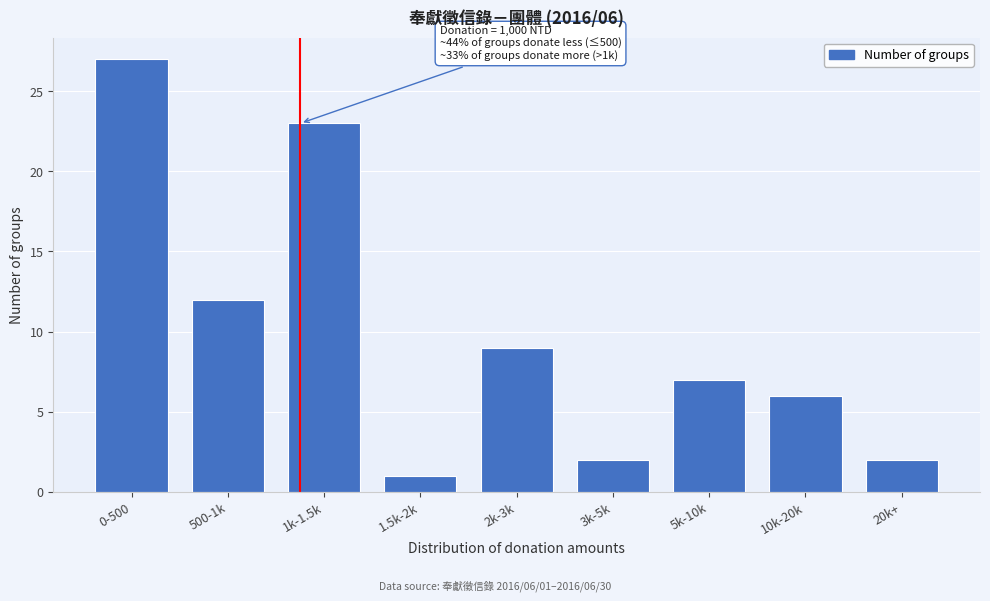

Reading left to right, extract all data points from this chart.

27	12	23	1	9	2	7	6	2